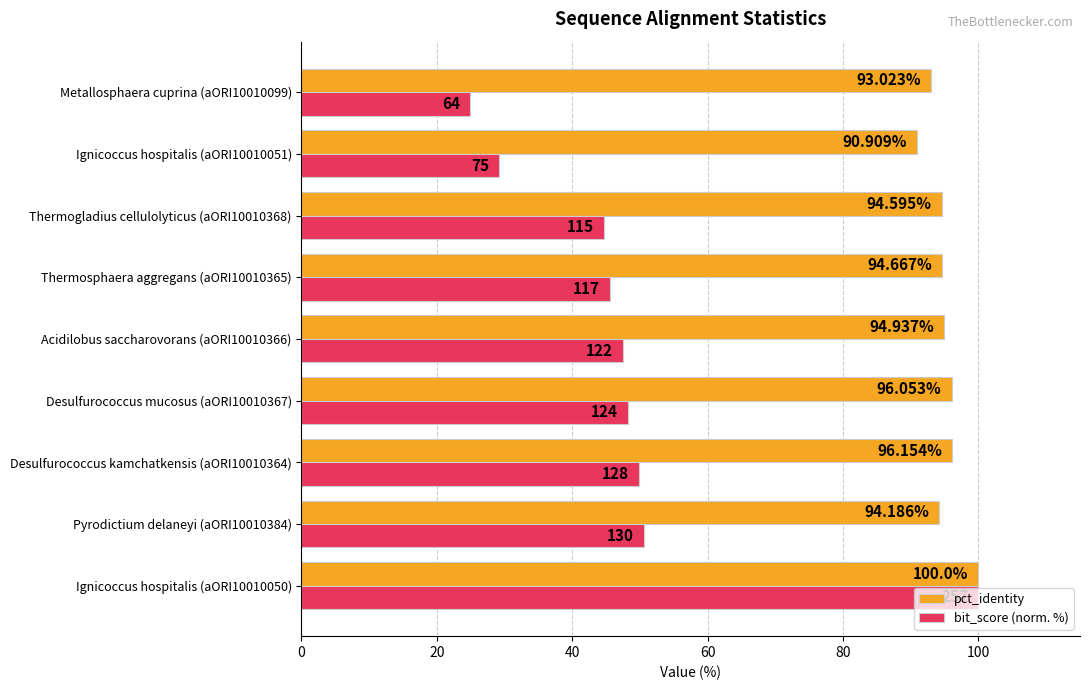

Count the number of categories in the chart.

9